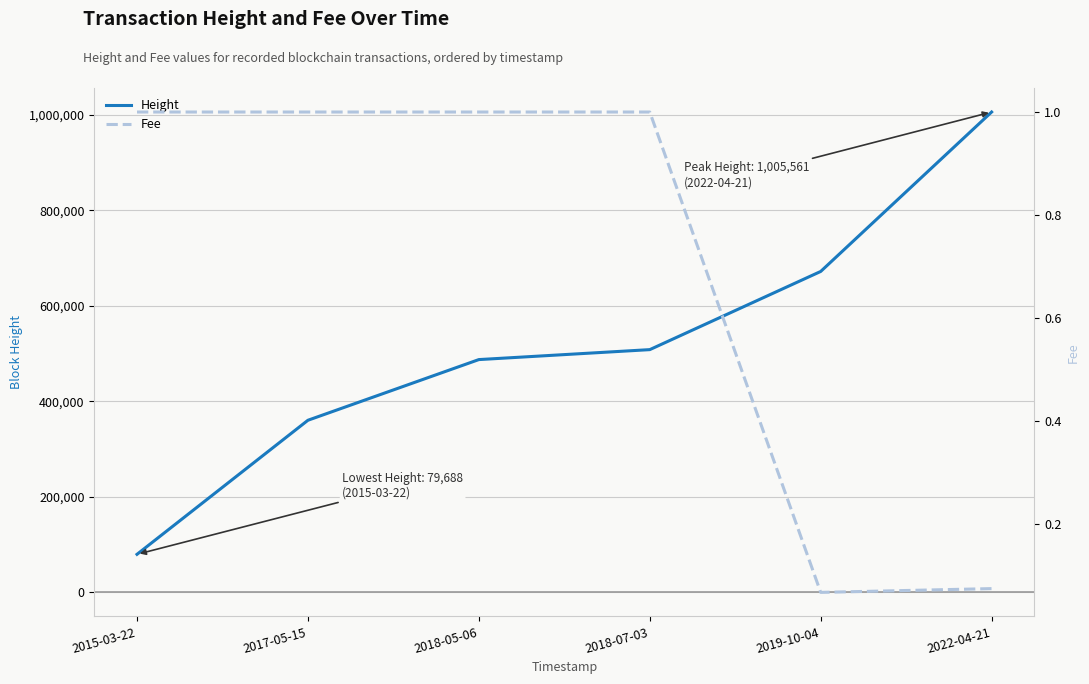

Which series has the largest total across all categories?

Height